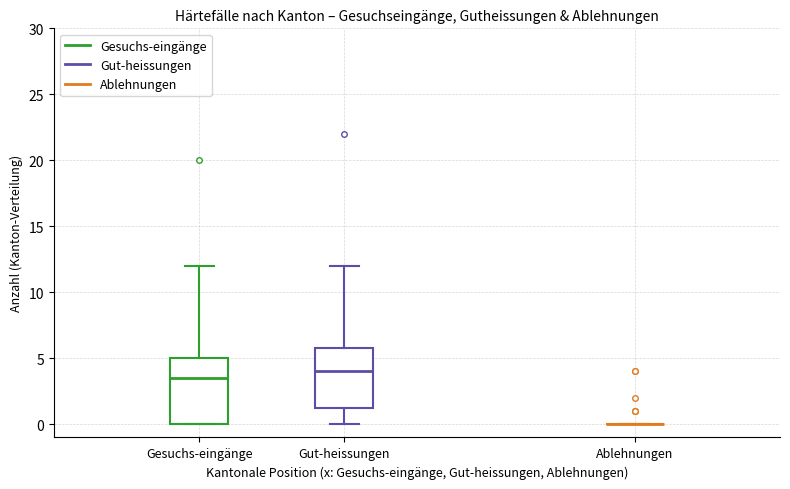

Where does the lower whisker of the box for Gut-heissungen end on the y-axis? The values are not printed on the chart, so give them approximately, as read against the axis.

0.0